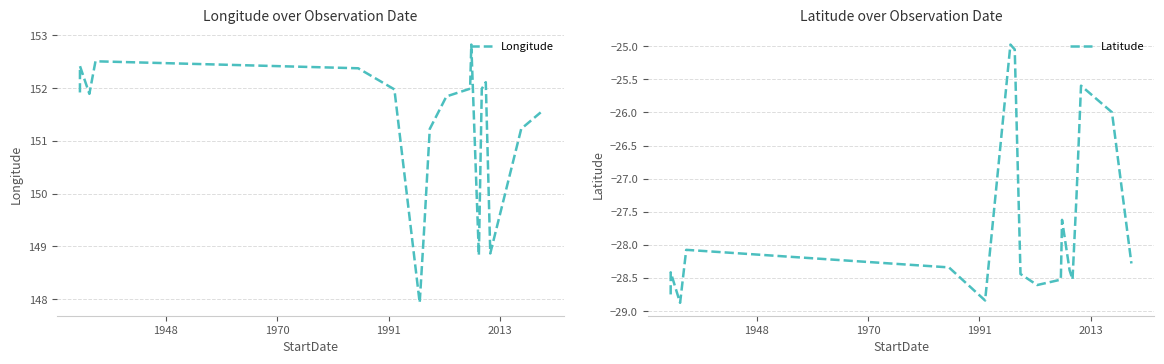

What is the minimum value for Longitude?

147.9